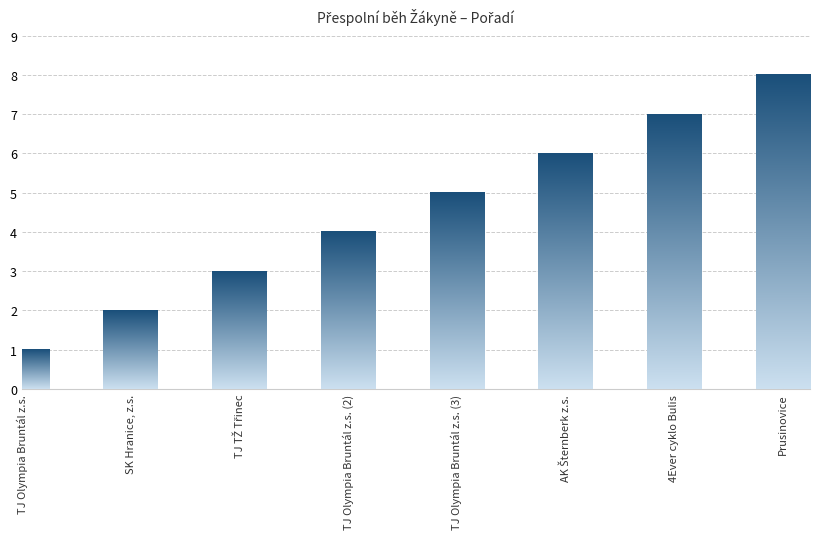

What is the value of the 3rd bar from the left?

3